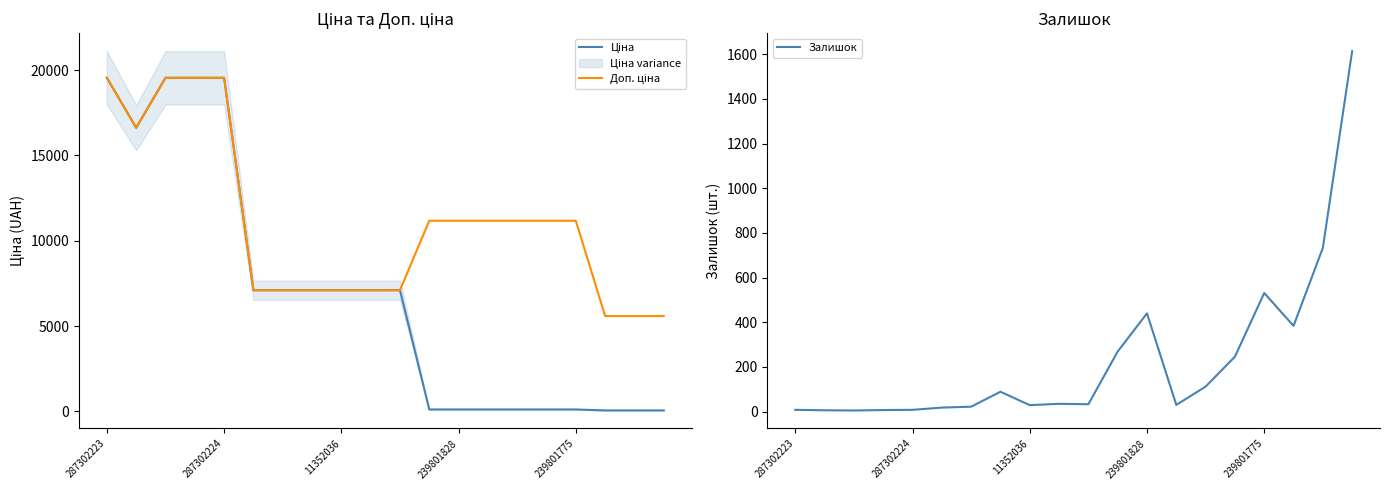

What is the value of the Залишок point at the 15th from the left?

112.0